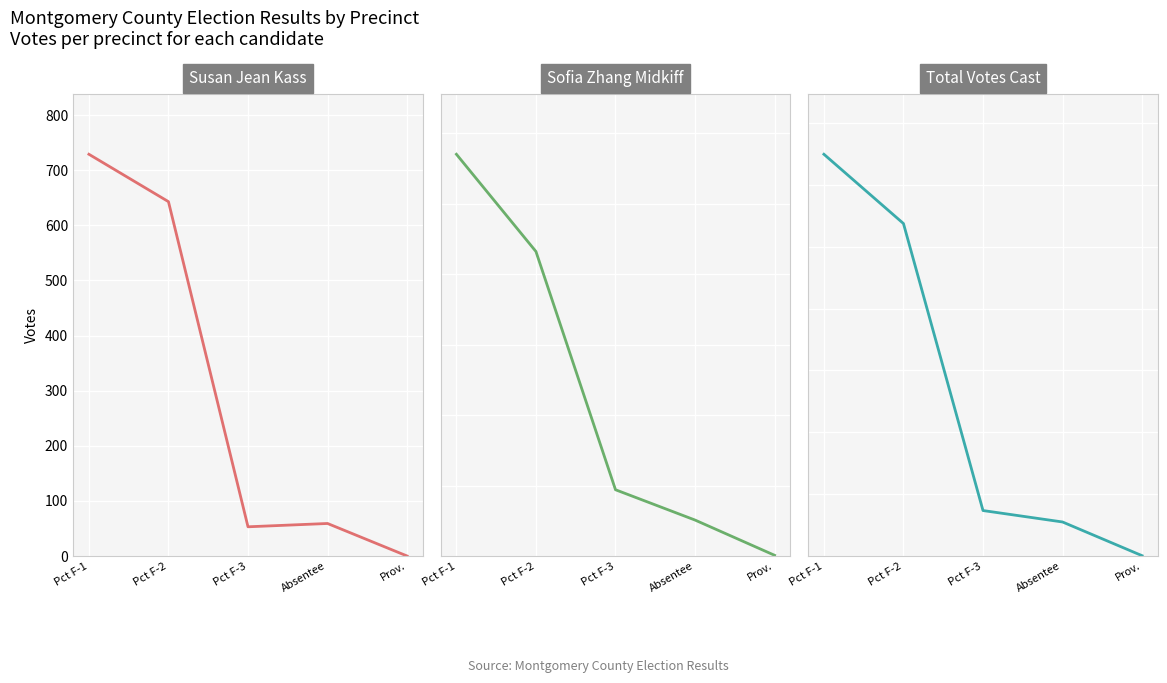

What are all the series names shown in the legend?

Susan Jean Kass, Sofia Zhang Midkiff, Total Votes Cast